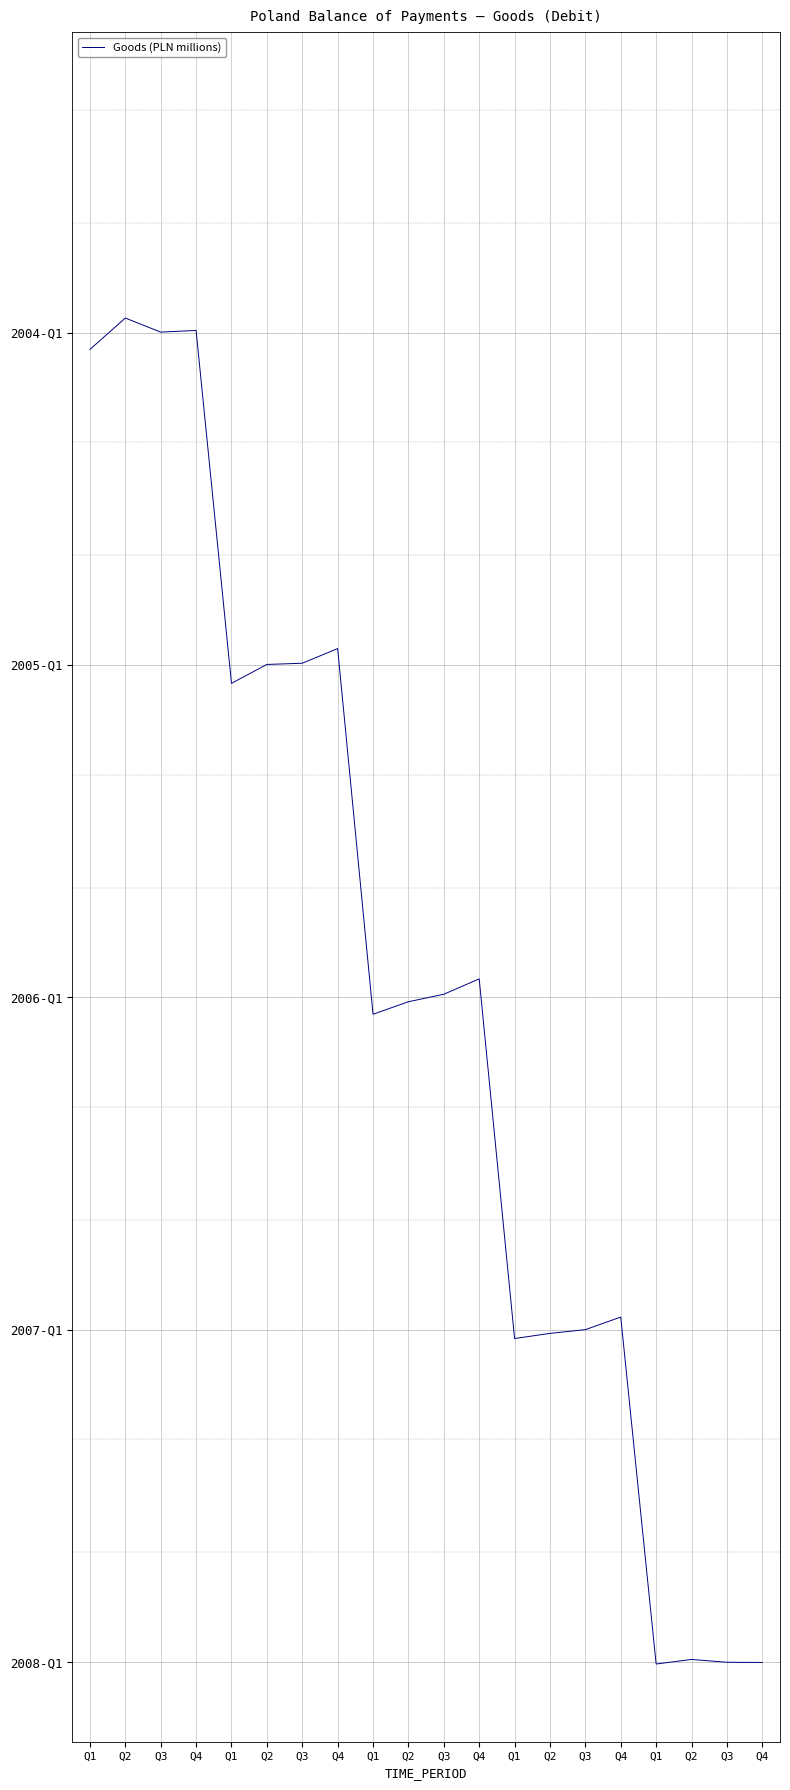

Does the chart have visible grid lines?

No